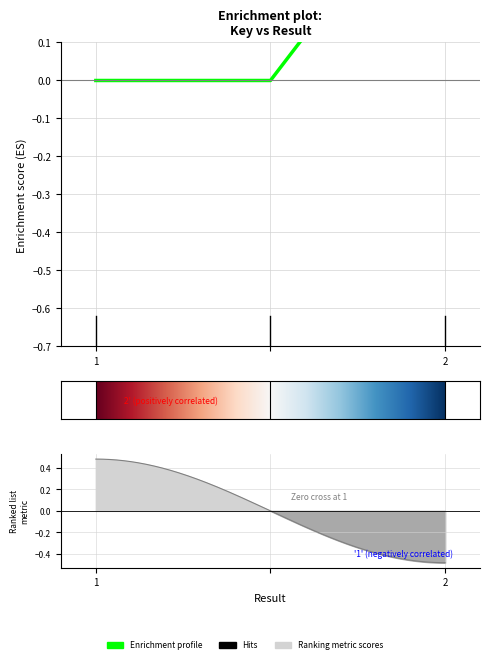

How many lines are shown in the chart?

1